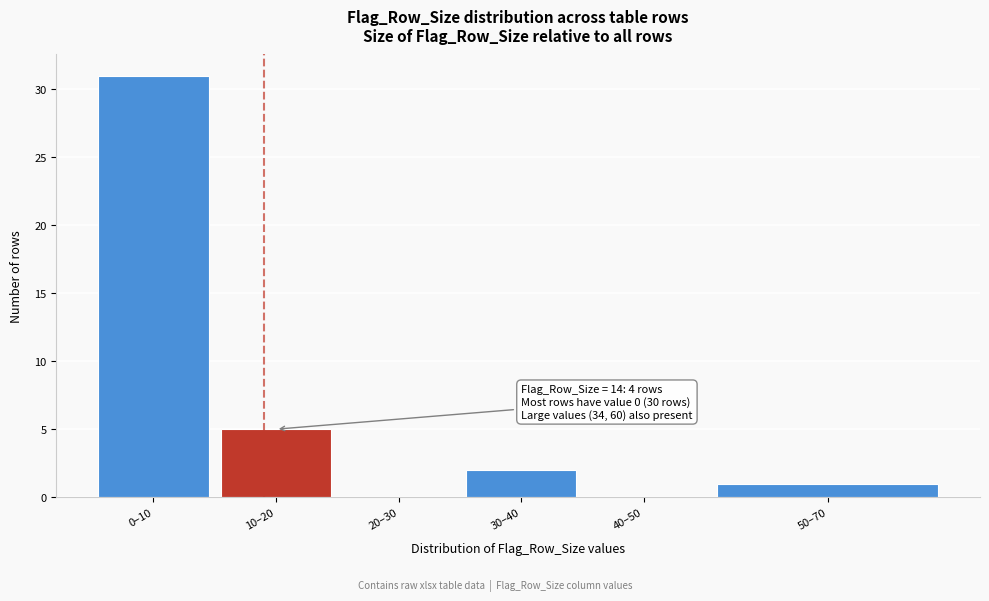

Reading left to right, extract all data points from this chart.

0–10=31	10–20=5	20–30=0	30–40=2	40–50=0	50–70=1